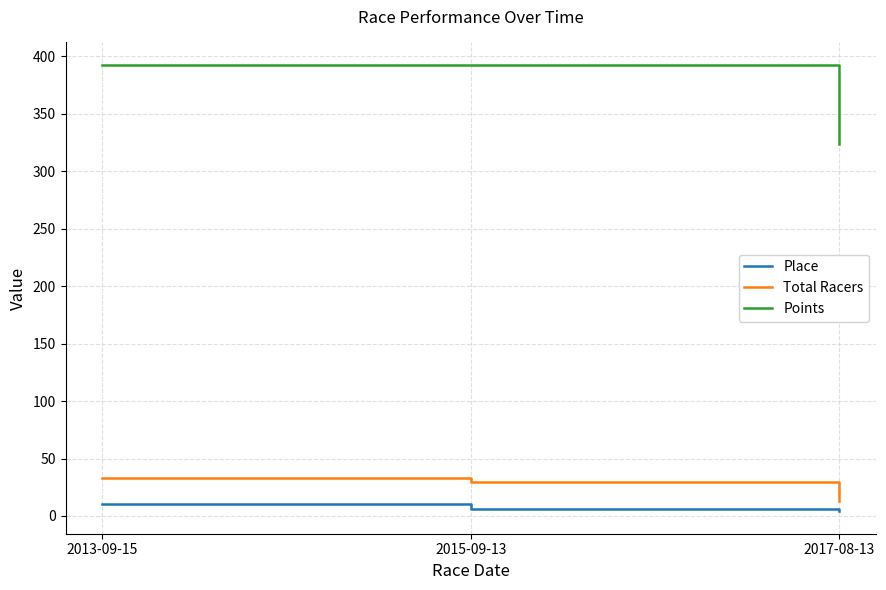

The value of Total Racers at 2013-09-15 is 10. True or false?

False